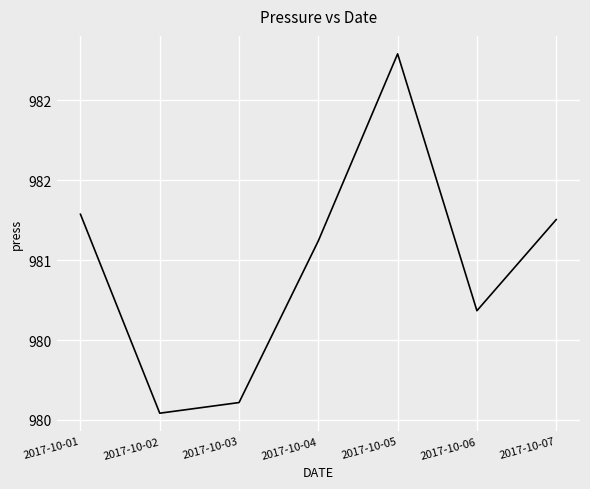

Does the chart have visible grid lines?

Yes